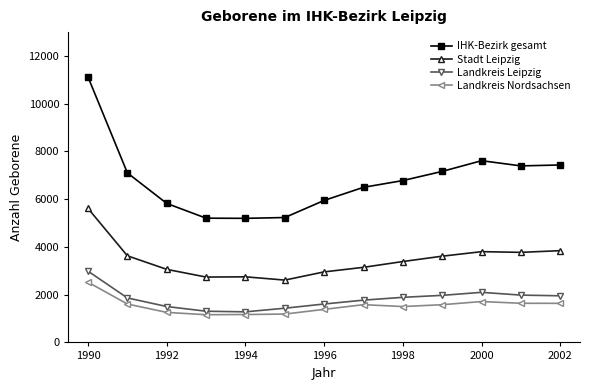

Which series has the widest spread of values?

IHK-Bezirk gesamt